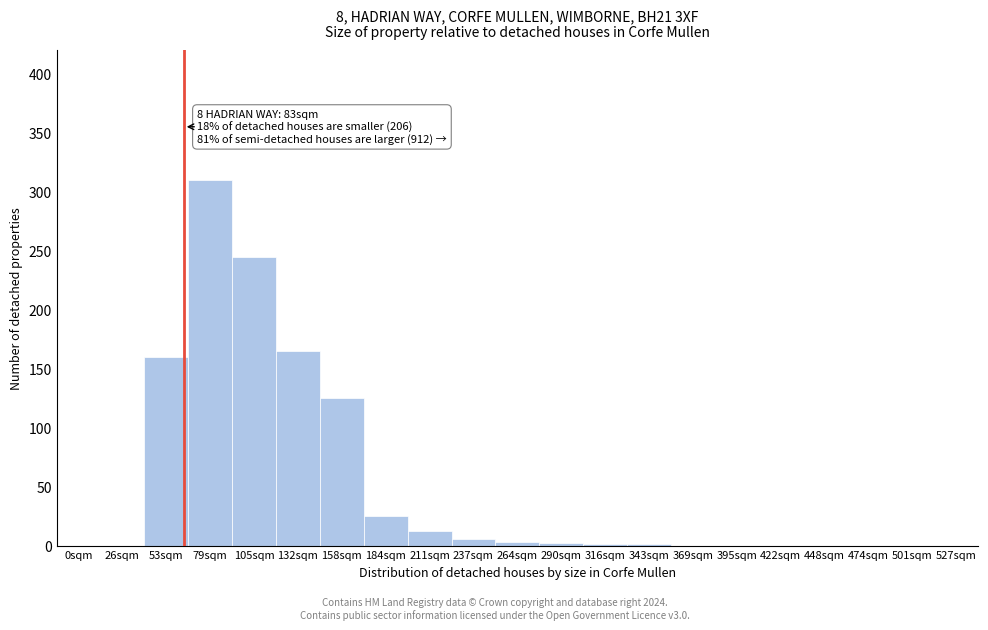

What is the sum of all values?

1055